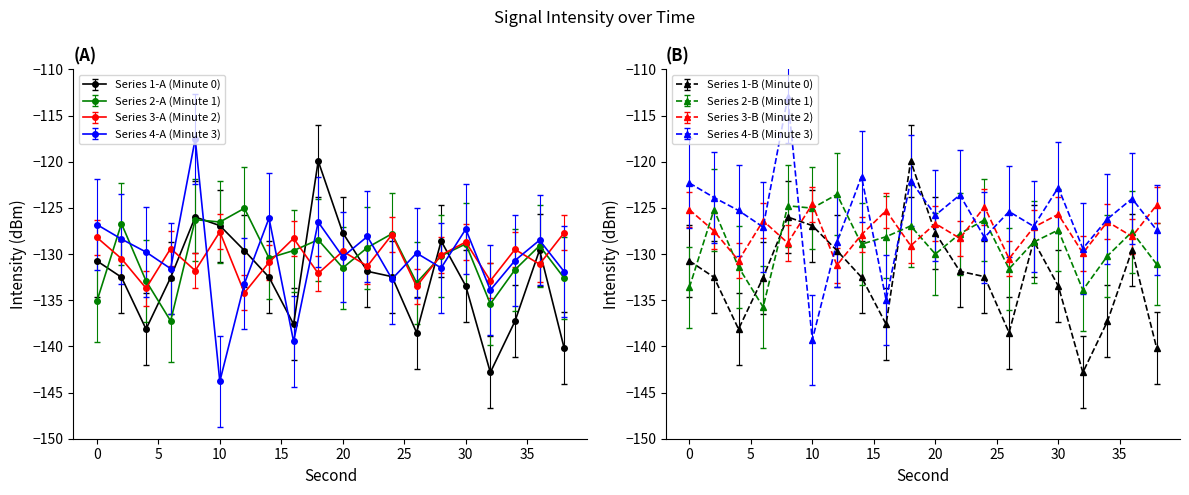

True or false: Series 1-A (Minute 0) and Series 3-A (Minute 2) cross at least once.

True